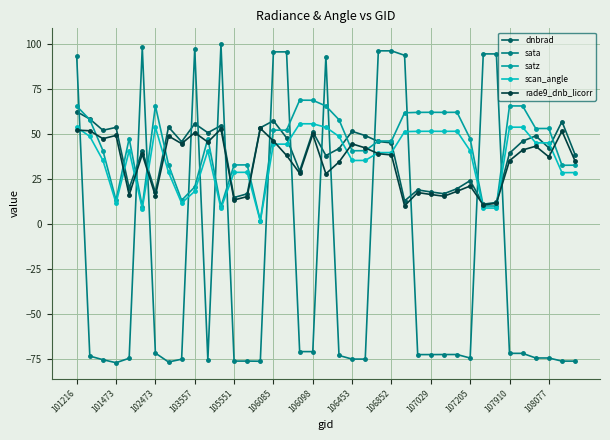

Which series has the widest spread of values?

sata